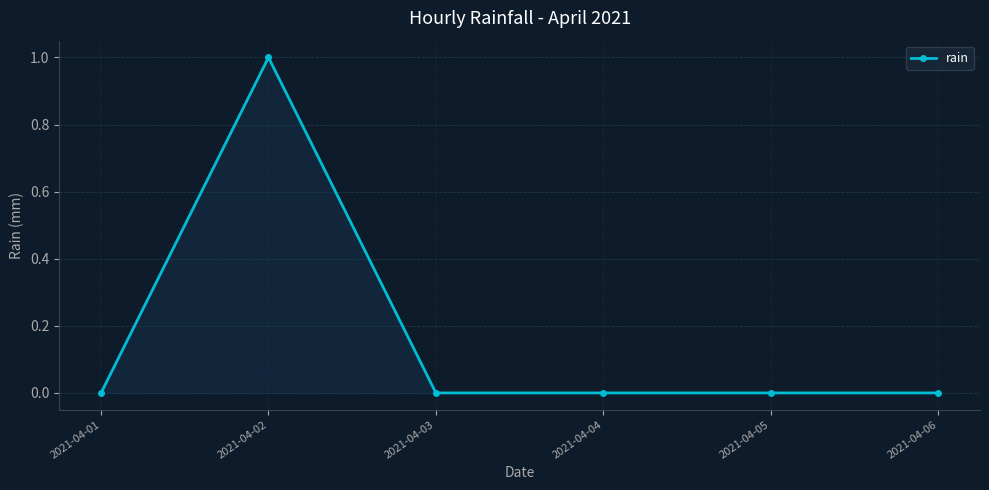

What is the value of the 2nd point from the left?

1